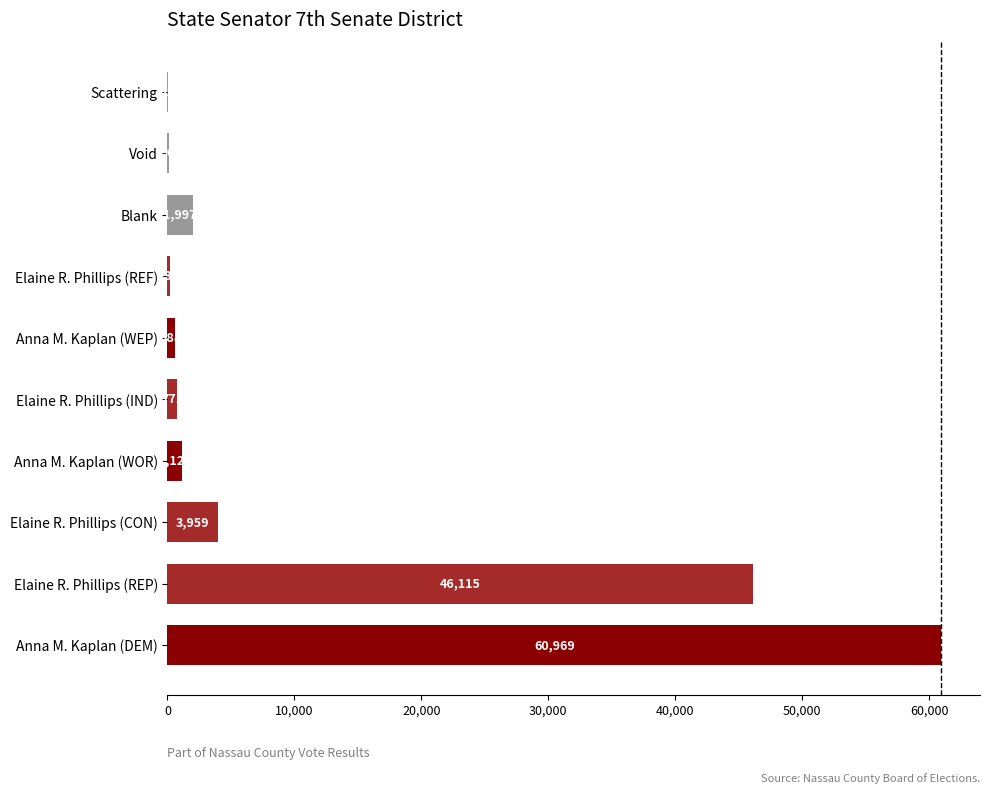

Reading bottom to top, extract all data points from this chart.

Anna M. Kaplan (DEM)=60969	Elaine R. Phillips (REP)=46115	Elaine R. Phillips (CON)=3959	Anna M. Kaplan (WOR)=1120	Elaine R. Phillips (IND)=771	Anna M. Kaplan (WEP)=588	Elaine R. Phillips (REF)=230	Blank=1997	Void=90	Scattering=26